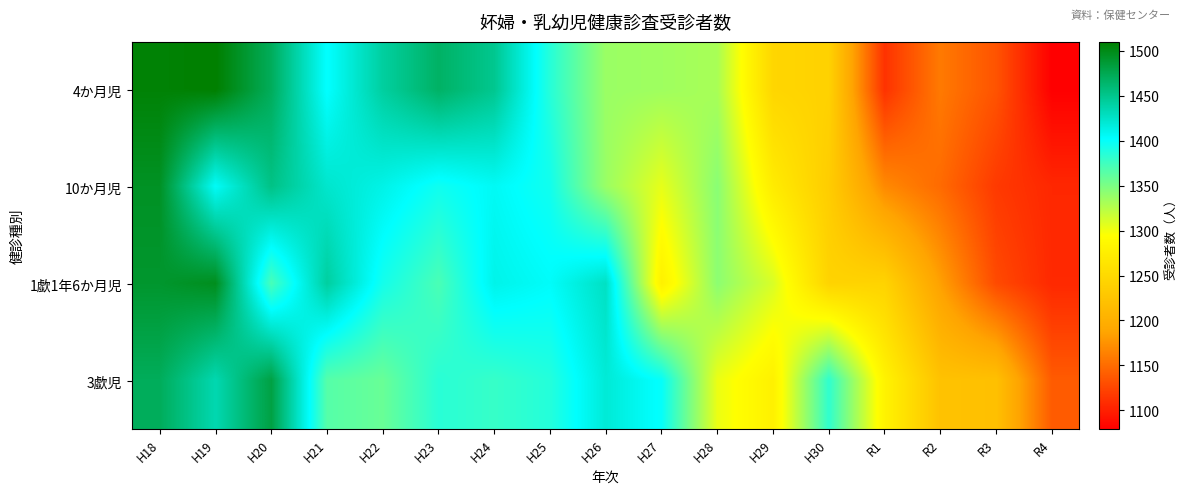

List the series in order of their peak value, lowest first.

3歔児, 10か月児, 1歔1年6か月児, 4か月児